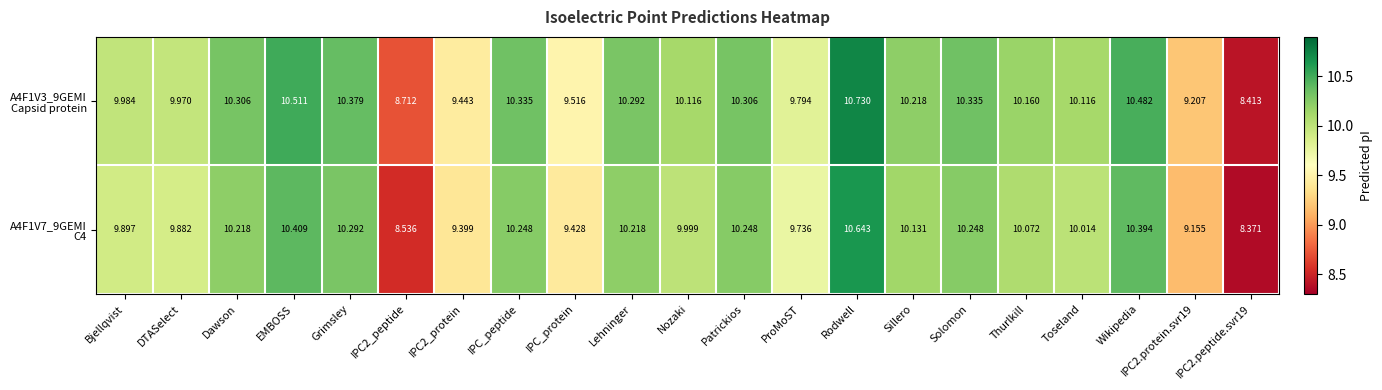

At which category is the sum across all series the highest?

Rodwell